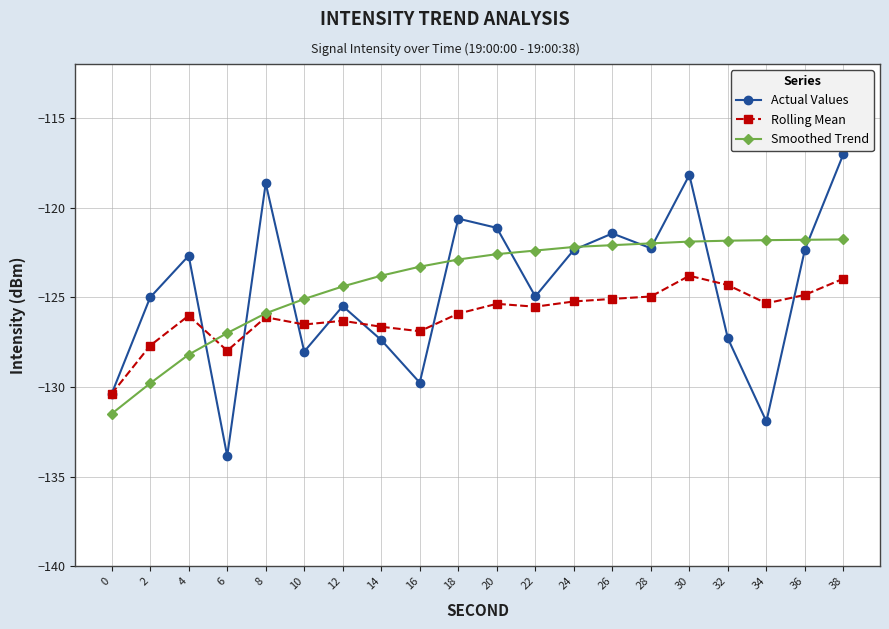

At which category is the sum across all series the highest?

38